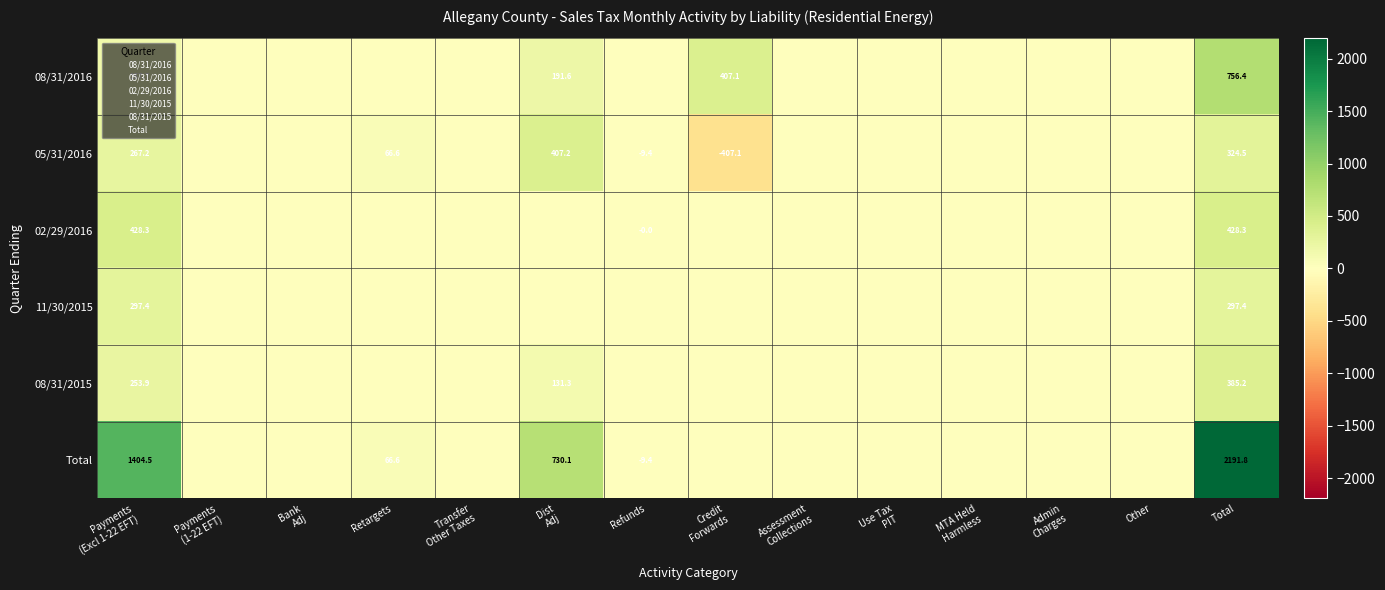

Which series has the largest total across all categories?

Total